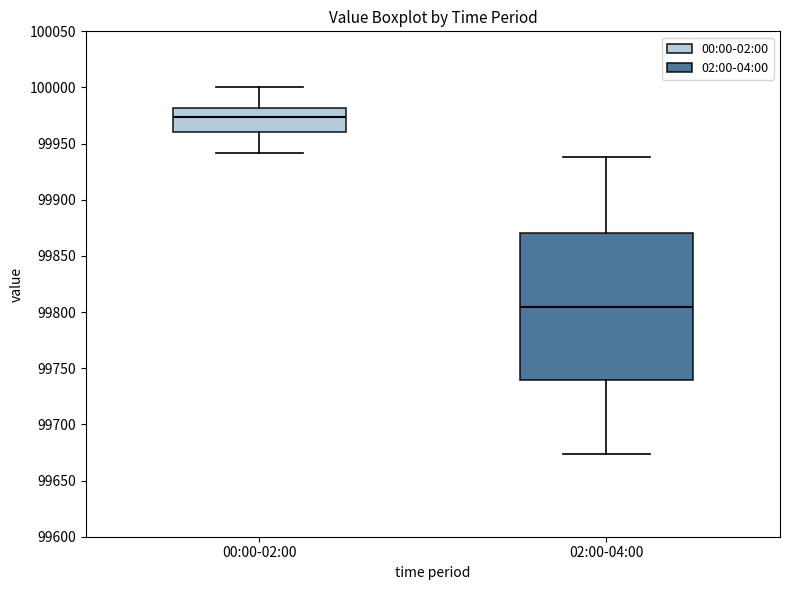

Reading left to right, read every box against the y-axis: the position of its median line, the range the box covers, and the ends of its whiskers. The values are not printed on the chart, so give them approximately, as read against the axis.

00:00-02:00: median 99975, box 99960 to 99980, whiskers 99940 to 100000
02:00-04:00: median 99805, box 99740 to 99870, whiskers 99675 to 99940